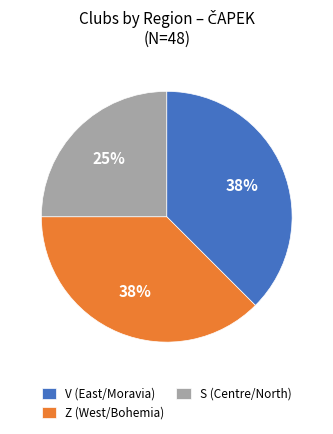

The Z slice represents 12% of the pie. True or false?

False